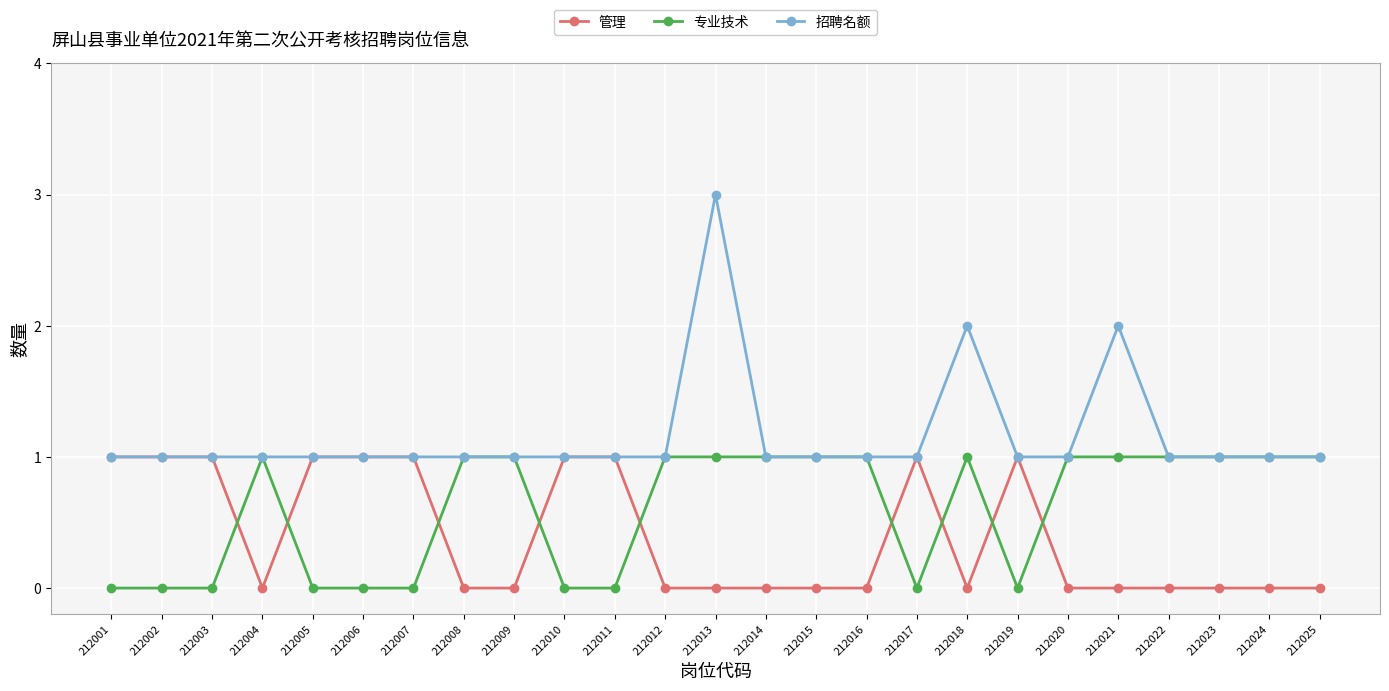

Which series has the largest range (max minus min)?

招聘名额